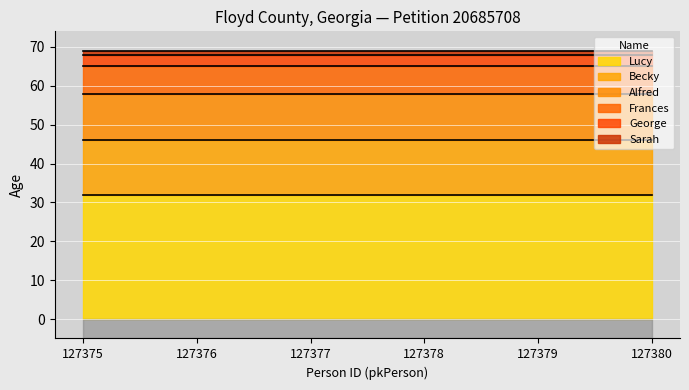

What are all the series names shown in the legend?

Lucy, Becky, Alfred, Frances, George, Sarah